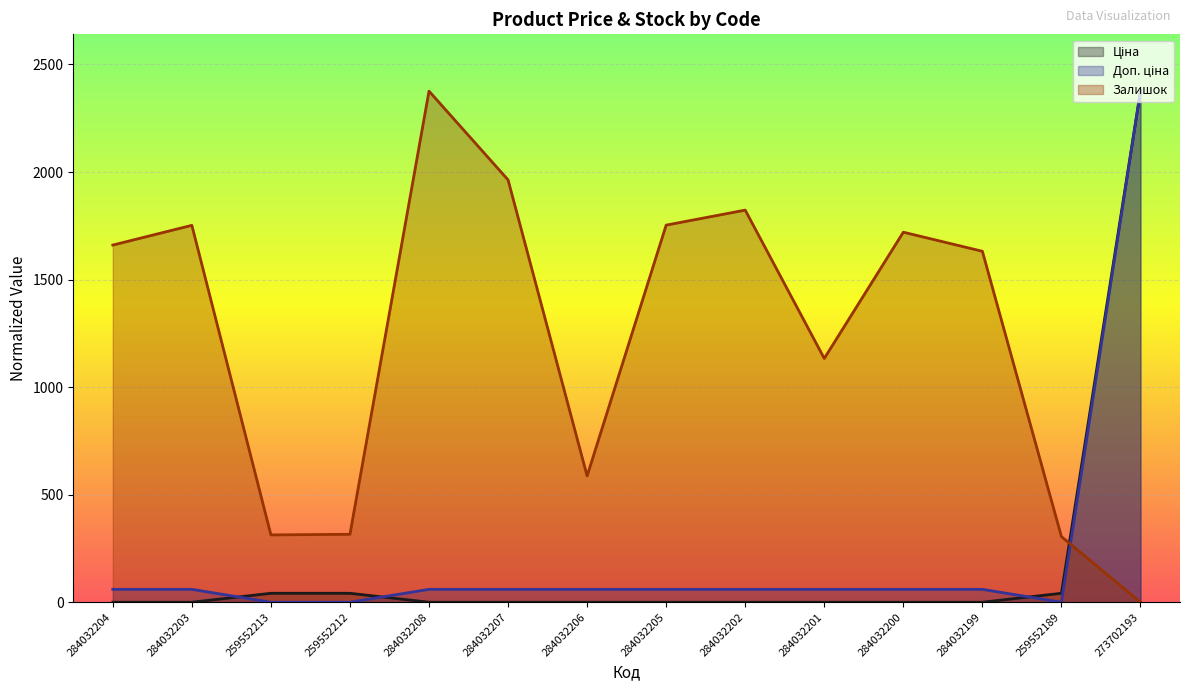

How many positive values does the Доп. ціна series have?

11